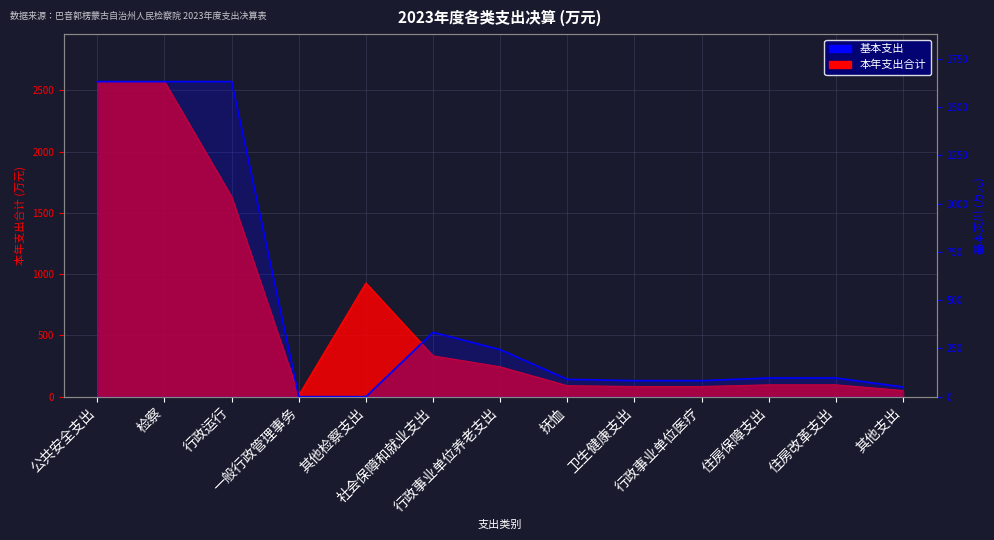

How many positive values are there?

11